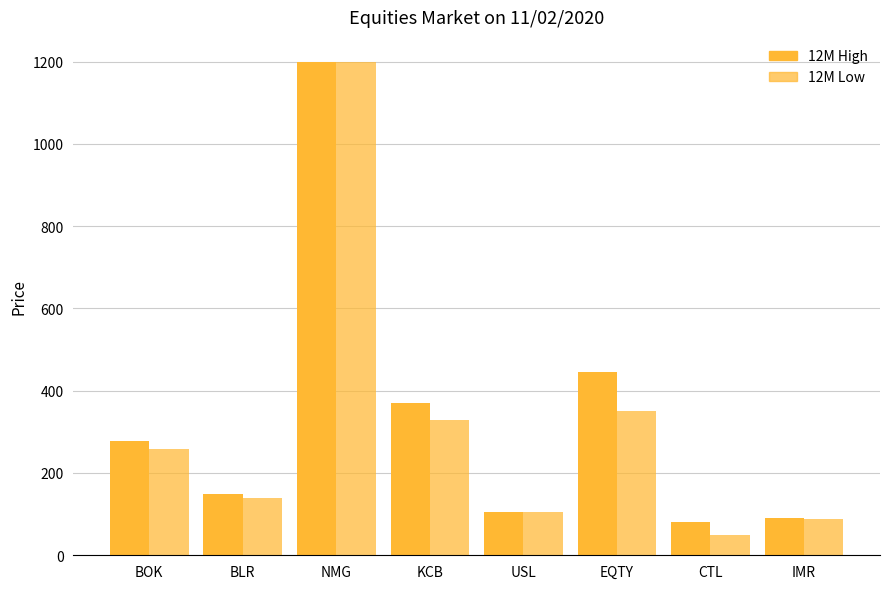

How many series are shown in this chart?

2